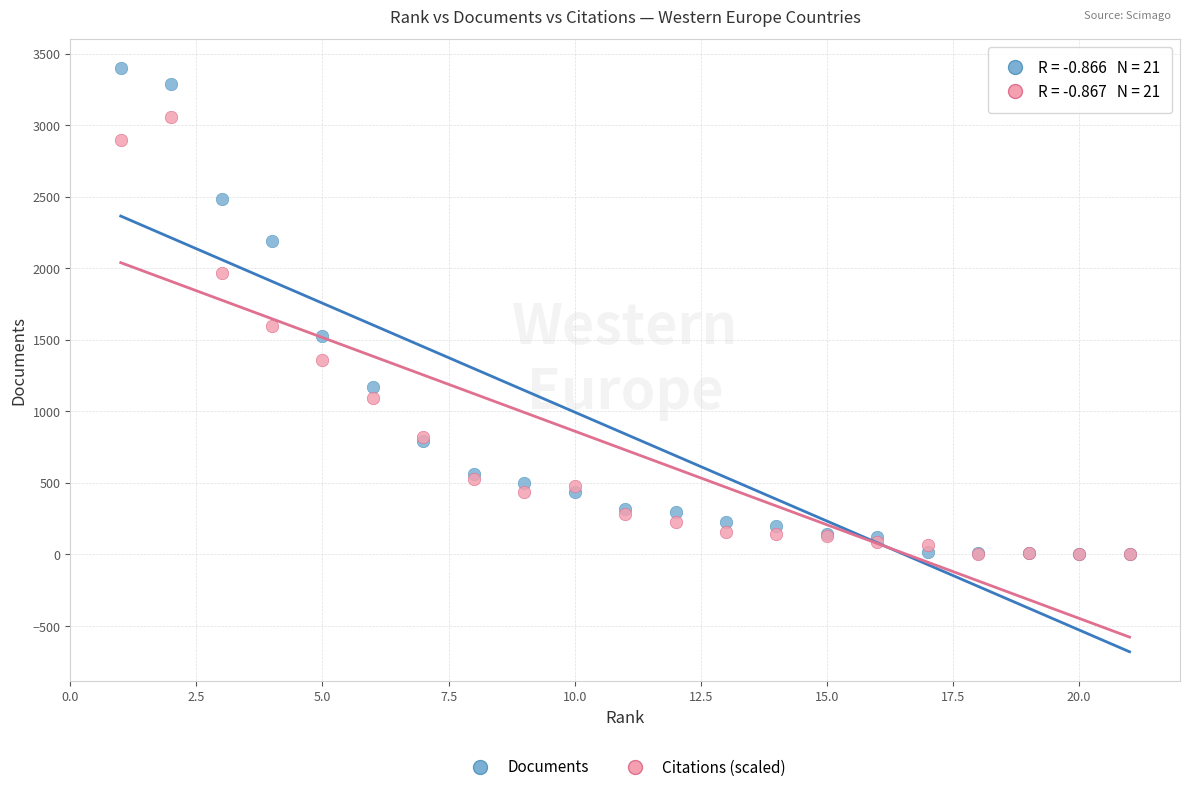

Which series reaches the maximum Y coordinate?

Documents